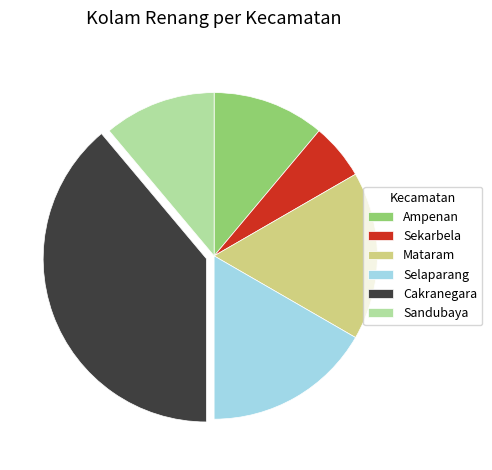

How many segments does this pie chart have?

6